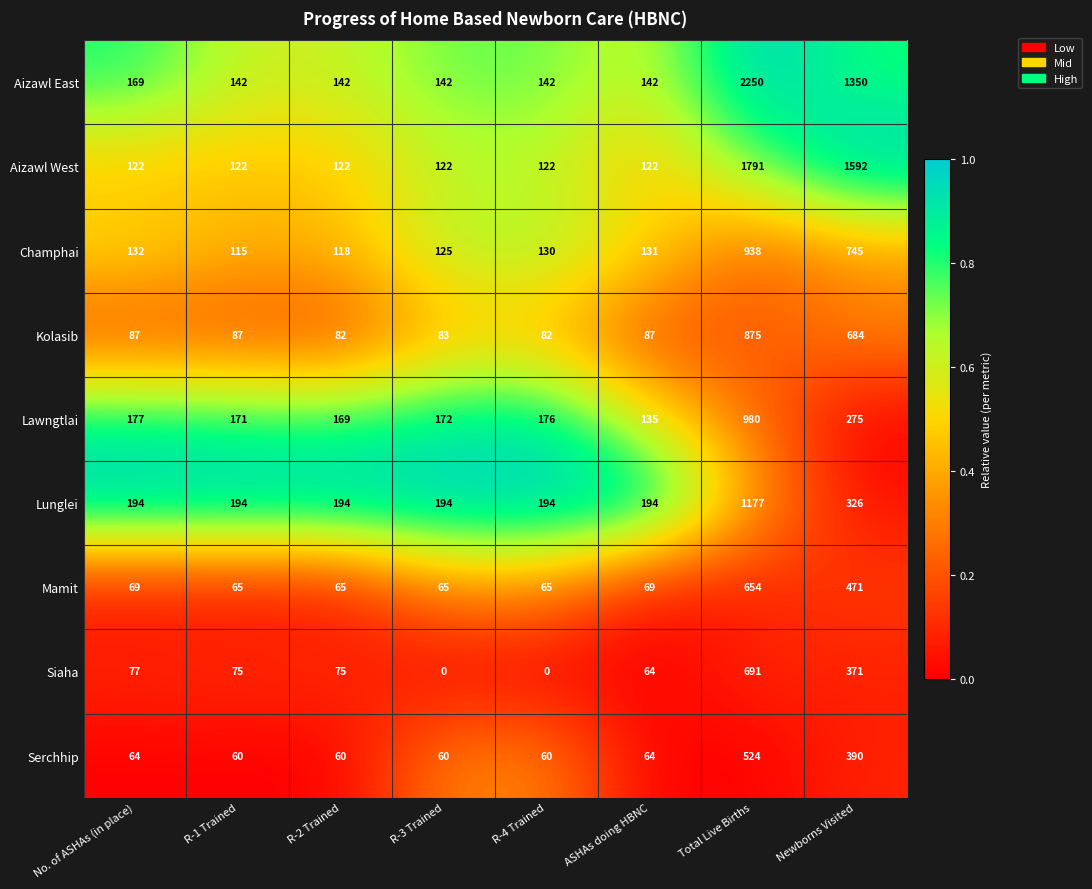

Where is Champhai nearest to the value 526?

Newborns Visited